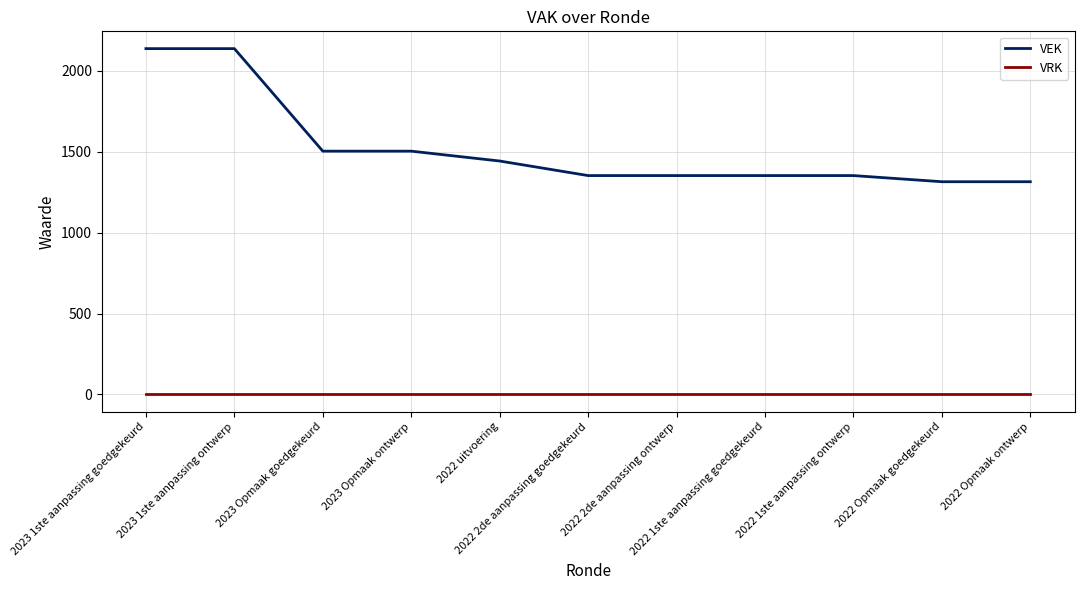

True or false: VRK and VEK intersect in this chart.

False